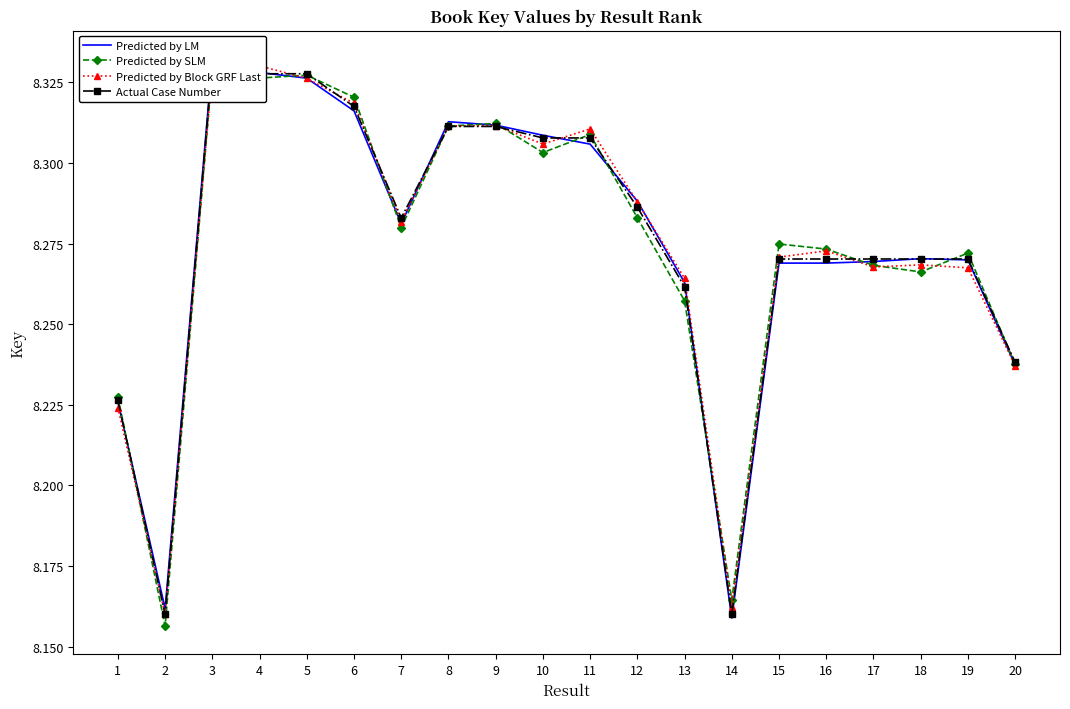

Reading left to right, what are all the values shown in this chart?

Predicted by LM: 1=8.2	2=8.2	3=8.3	4=8.3	5=8.3	6=8.3	7=8.3	8=8.3	9=8.3	10=8.3	11=8.3	12=8.3	13=8.3	14=8.2	15=8.3	16=8.3	17=8.3	18=8.3	19=8.3	20=8.2
Predicted by SLM: 1=8.2	2=8.2	3=8.3	4=8.3	5=8.3	6=8.3	7=8.3	8=8.3	9=8.3	10=8.3	11=8.3	12=8.3	13=8.3	14=8.2	15=8.3	16=8.3	17=8.3	18=8.3	19=8.3	20=8.2
Predicted by Block GRF Last: 1=8.2	2=8.2	3=8.3	4=8.3	5=8.3	6=8.3	7=8.3	8=8.3	9=8.3	10=8.3	11=8.3	12=8.3	13=8.3	14=8.2	15=8.3	16=8.3	17=8.3	18=8.3	19=8.3	20=8.2
Actual Case Number: 1=8.2	2=8.2	3=8.3	4=8.3	5=8.3	6=8.3	7=8.3	8=8.3	9=8.3	10=8.3	11=8.3	12=8.3	13=8.3	14=8.2	15=8.3	16=8.3	17=8.3	18=8.3	19=8.3	20=8.2